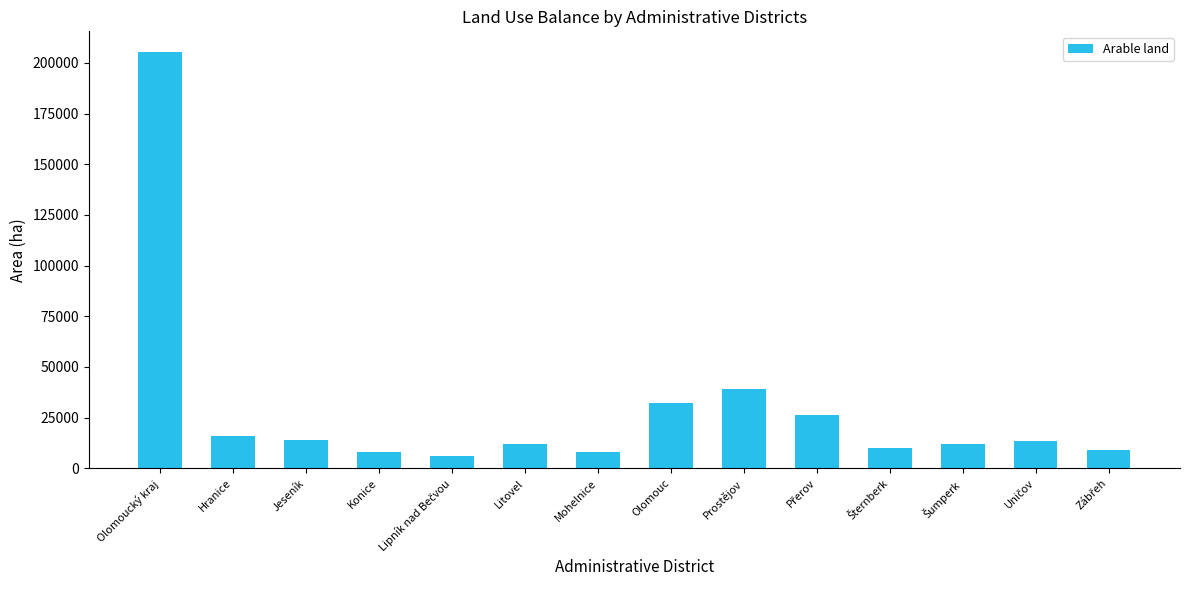

True or false: the data shows 32080.3 at Olomouc.

True